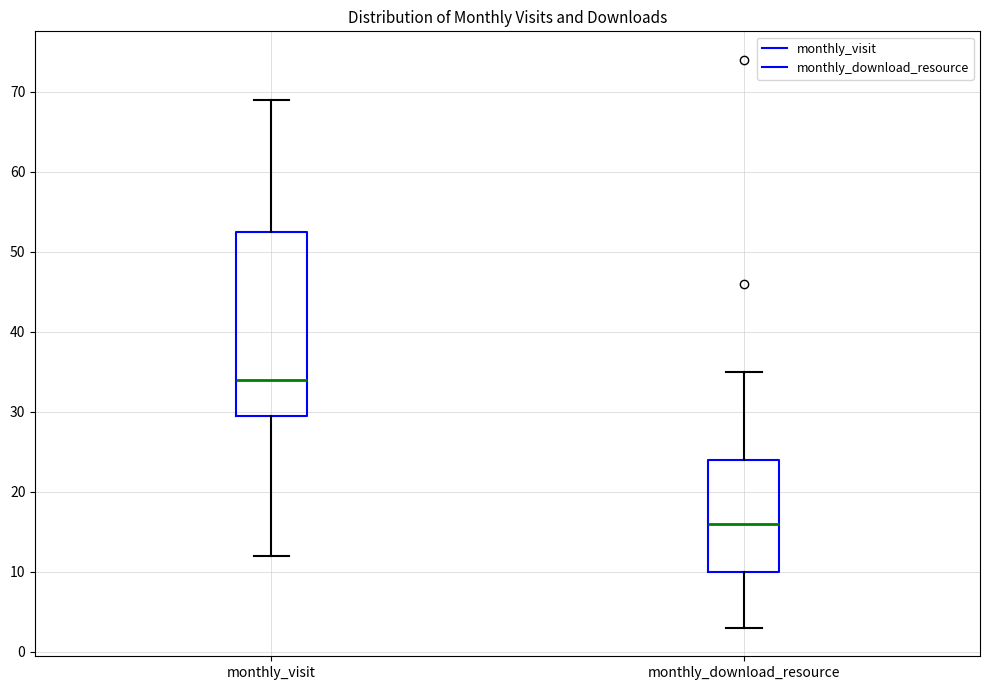

Which box's median line is the highest?

monthly_visit